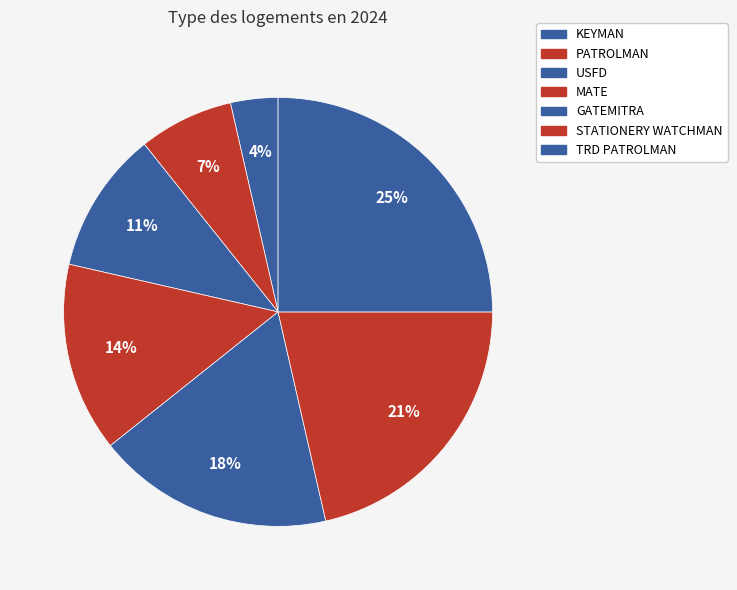

To the nearest percent, what is the difference between the MATE and GATEMITRA slice percentages?

4%